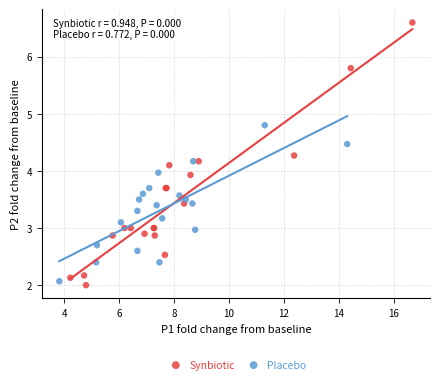

What are all the series names shown in the legend?

Synbiotic, Placebo